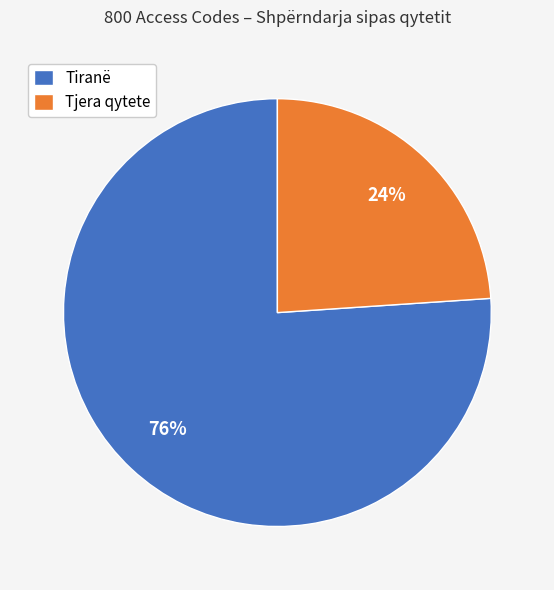

Combined, do Tjera qytete and Tiranë account for over 50%?

Yes